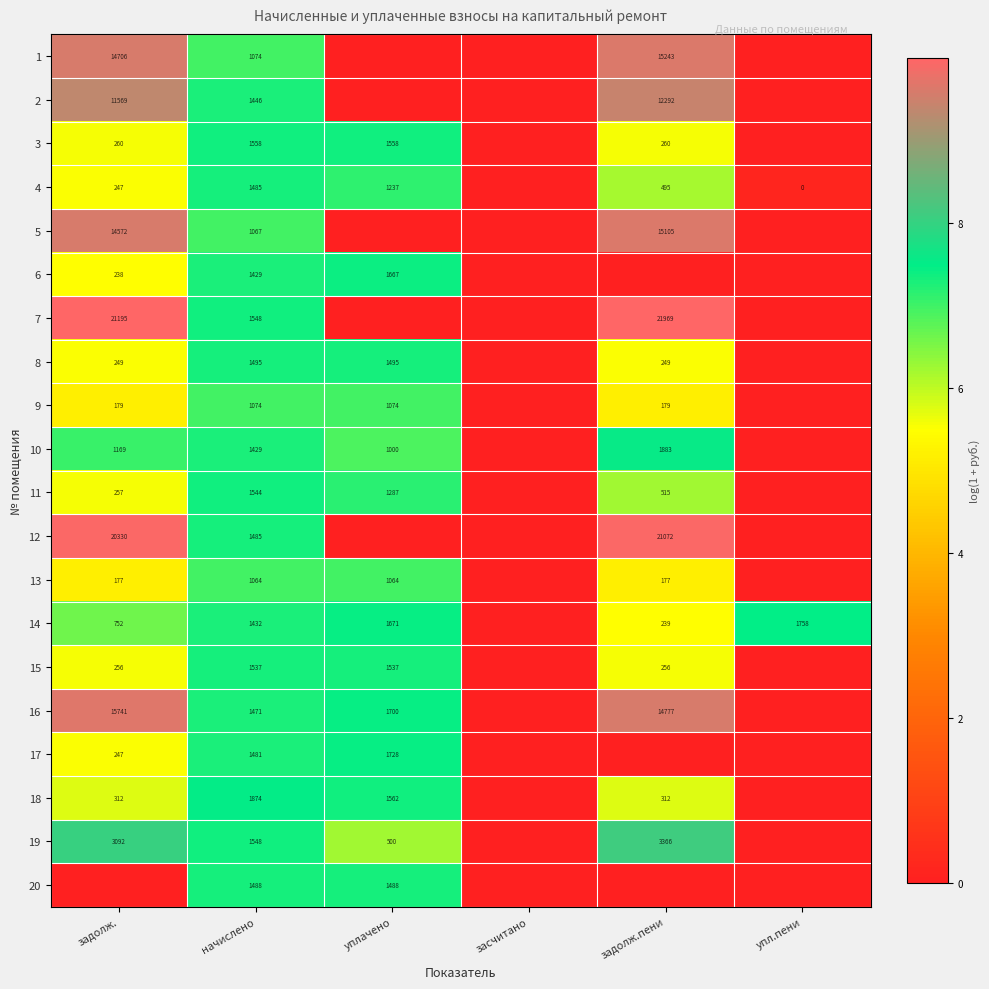

Which label corresponds to the smallest value in the chart?

уплачено